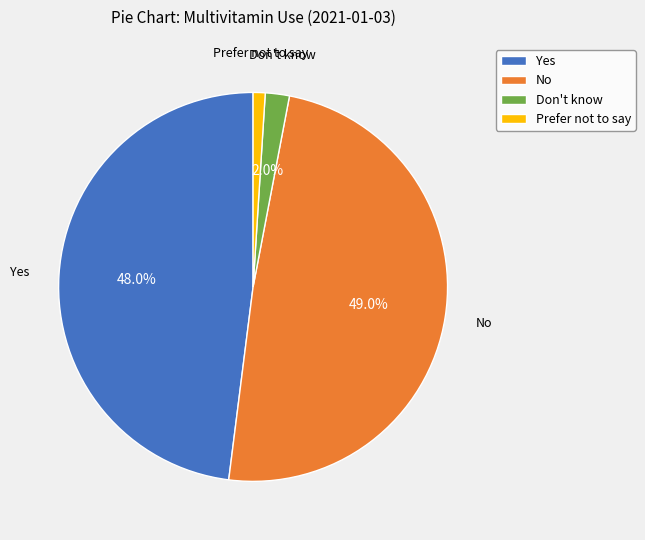

What is the largest slice in the pie chart?

No